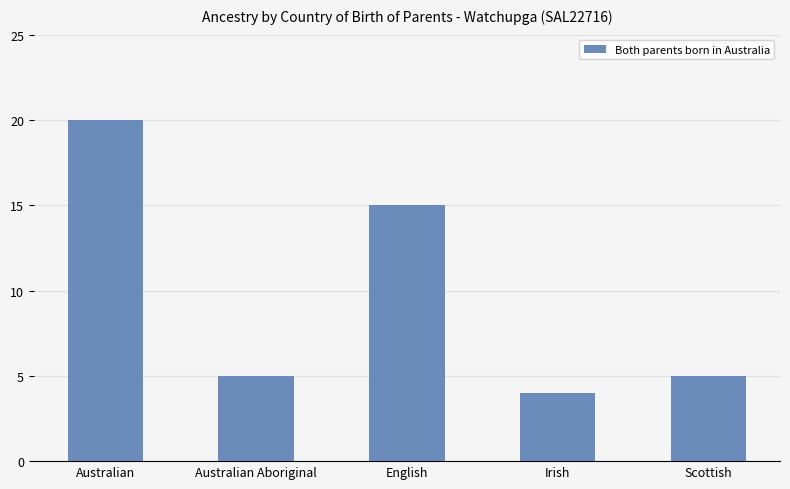

How many distinct data groups are displayed?

1